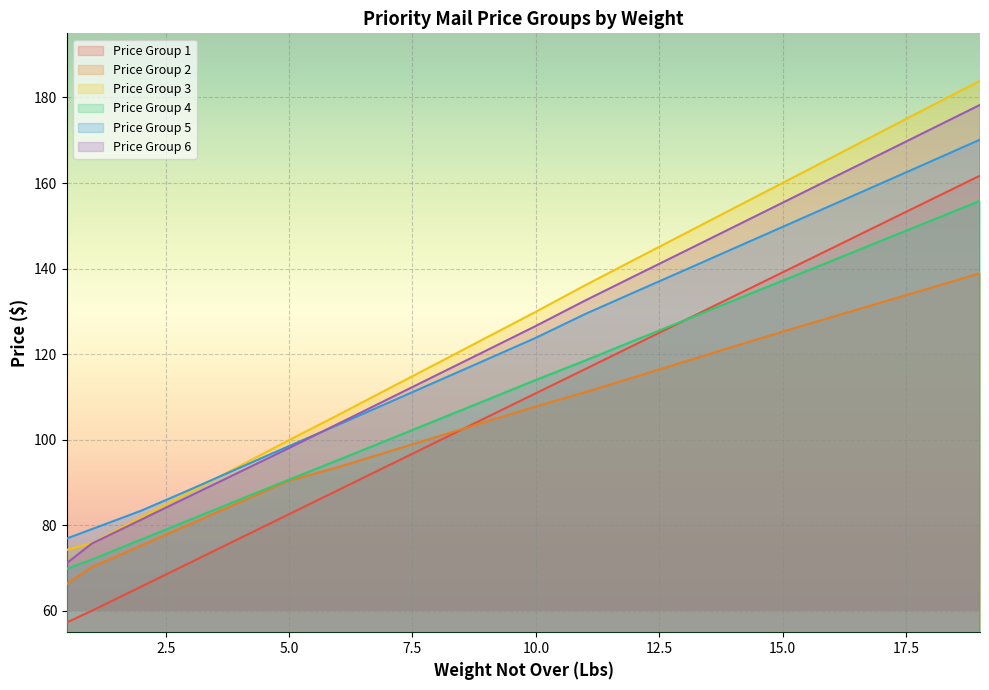

What are all the series names shown in the legend?

Price Group 1, Price Group 2, Price Group 3, Price Group 4, Price Group 5, Price Group 6